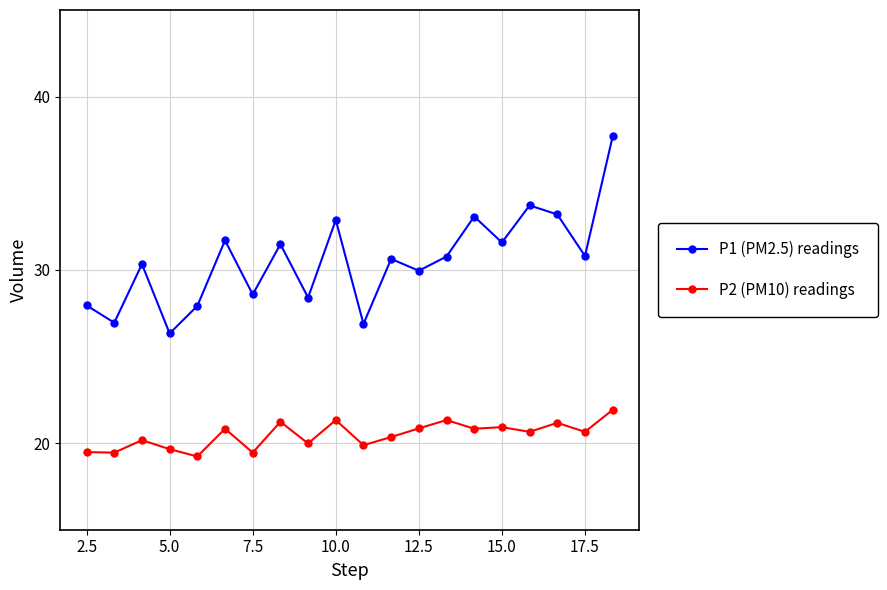

Rank the series by their average value, from lowest to highest.

P2 (PM10) readings, P1 (PM2.5) readings